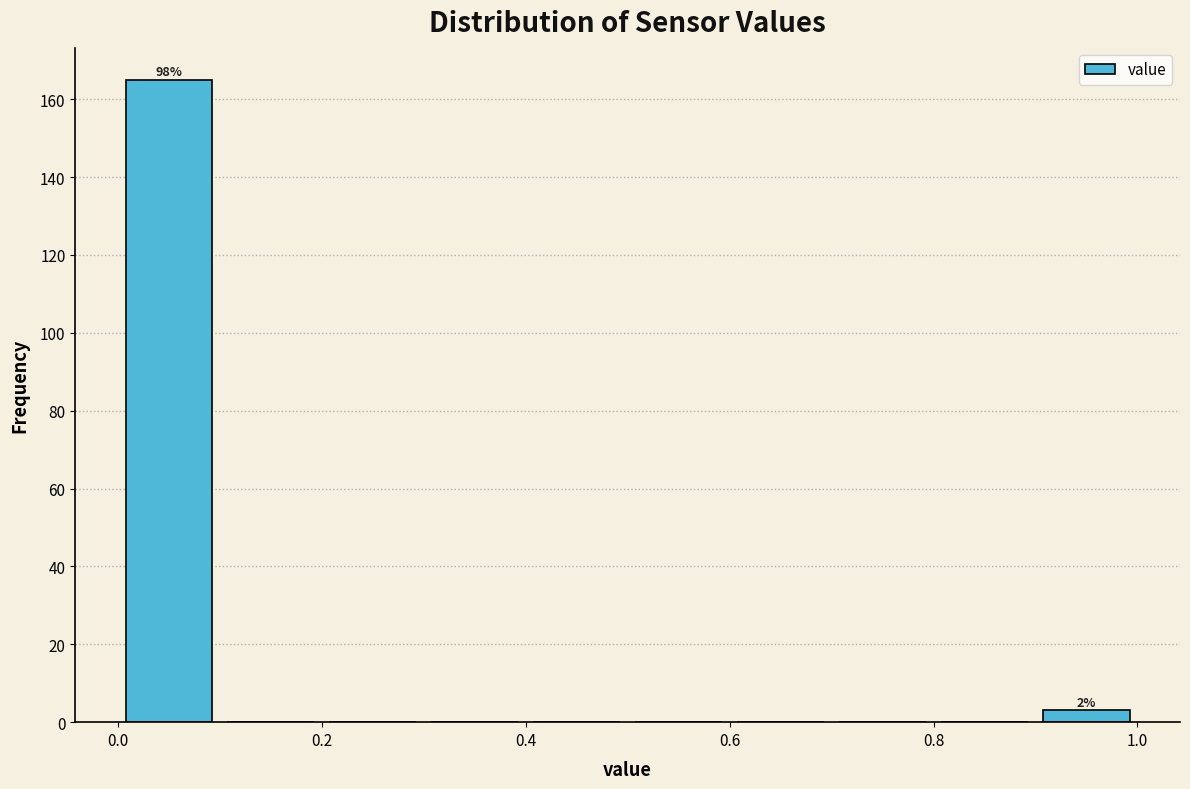

Which range on the x-axis has the tallest bar?

0.0 to 0.1